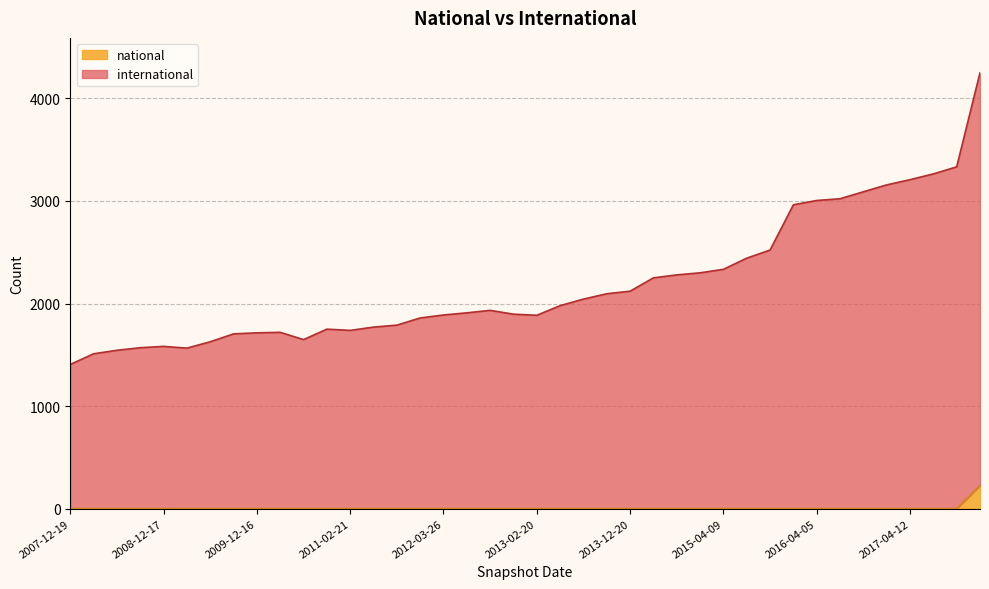

How many data points does each series have?

40